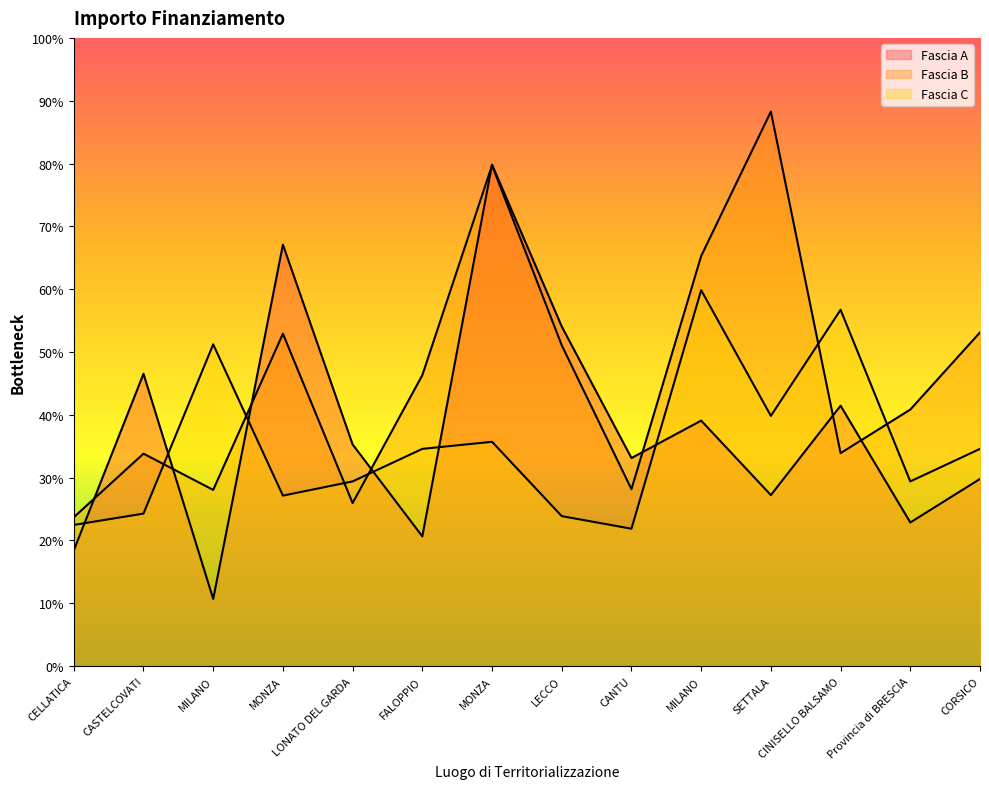

What are all the series names shown in the legend?

Fascia A, Fascia B, Fascia C